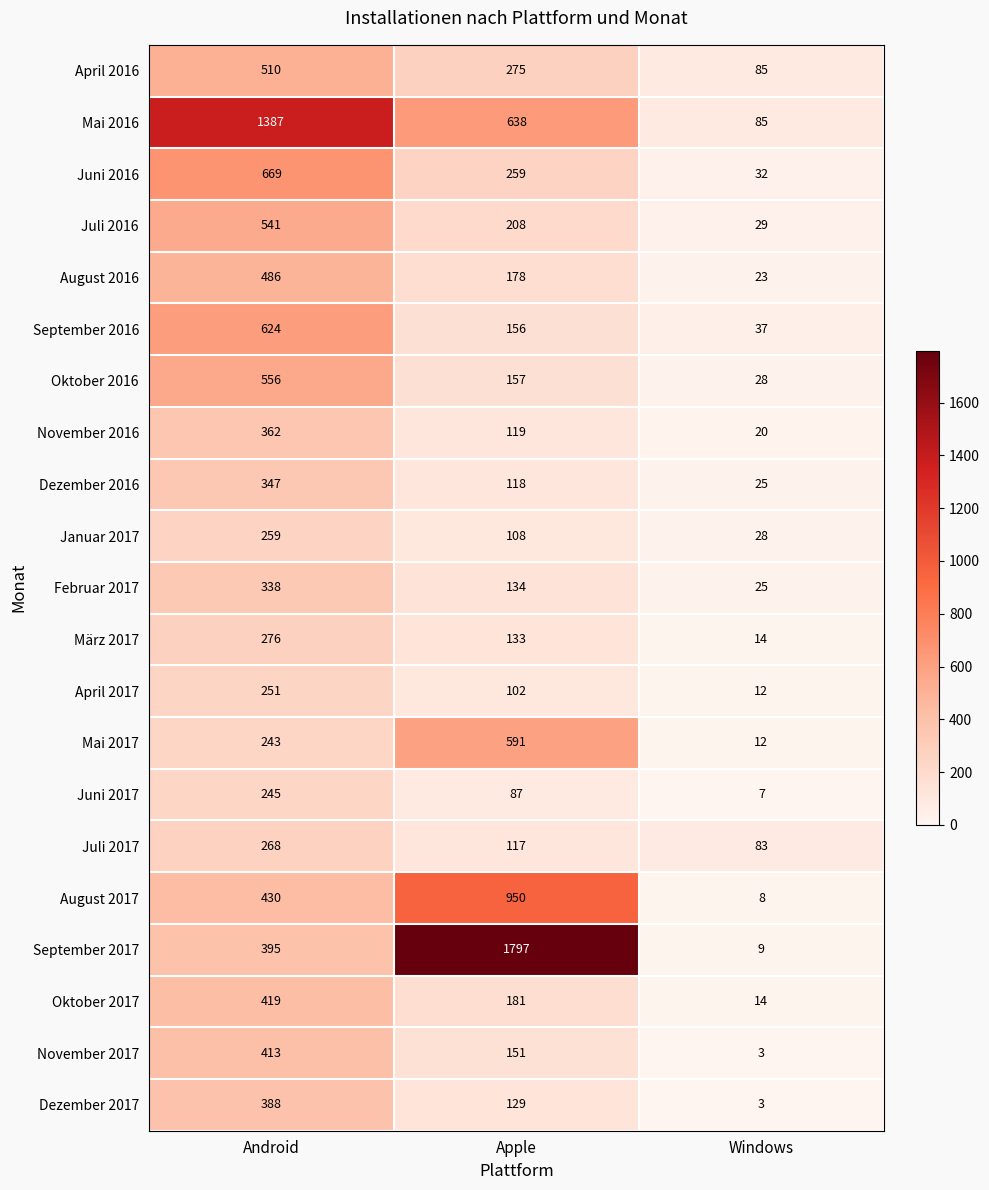

Which series changed the most between Android and Apple?

September 2017